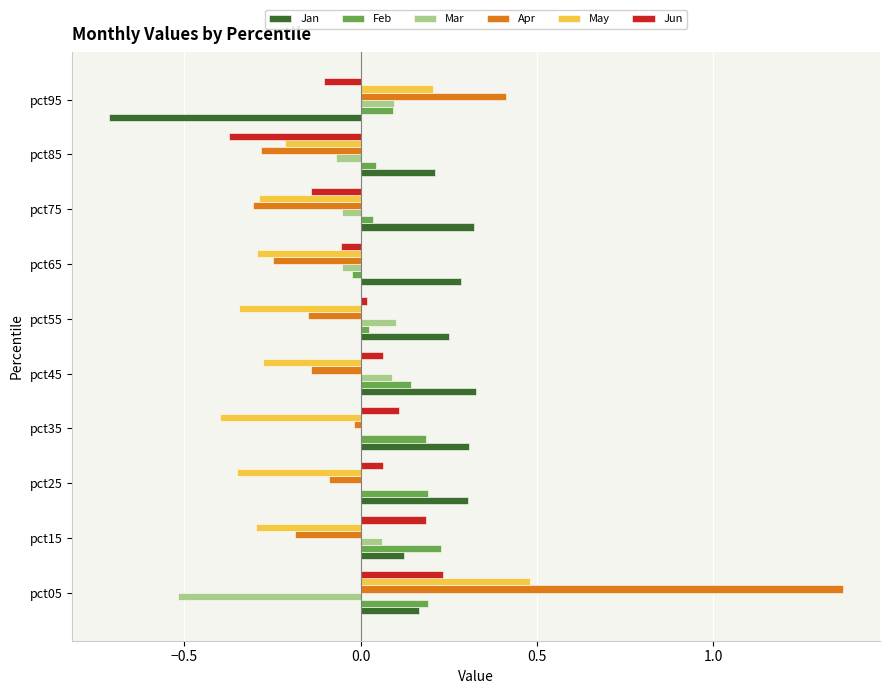

At which label does May reach its peak?

pct05